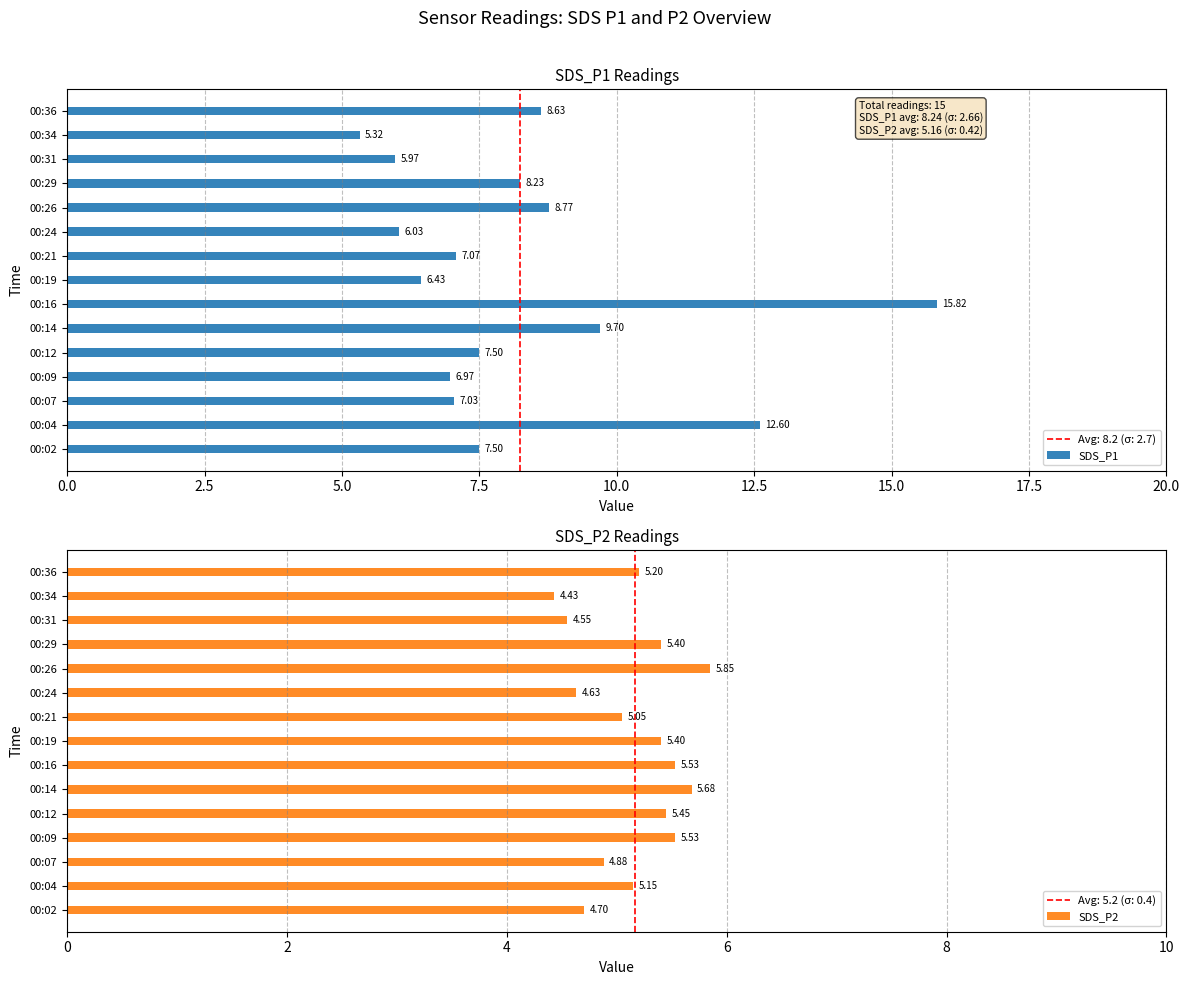

What is the maximum value shown in the chart?

15.8